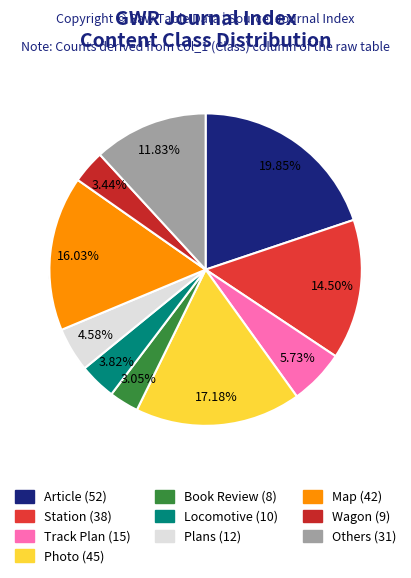

Is Shed the majority of the pie?

No